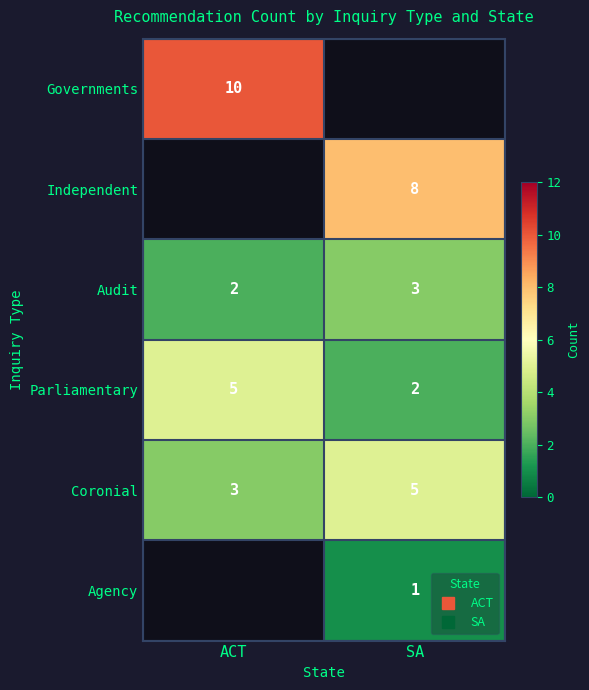

Is it true that Audit equals 3.0 at SA?

True